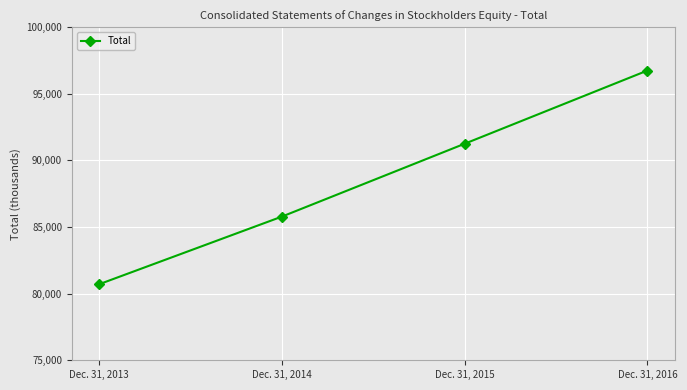

Reading left to right, extract all data points from this chart.

80712	85788	91256	96748